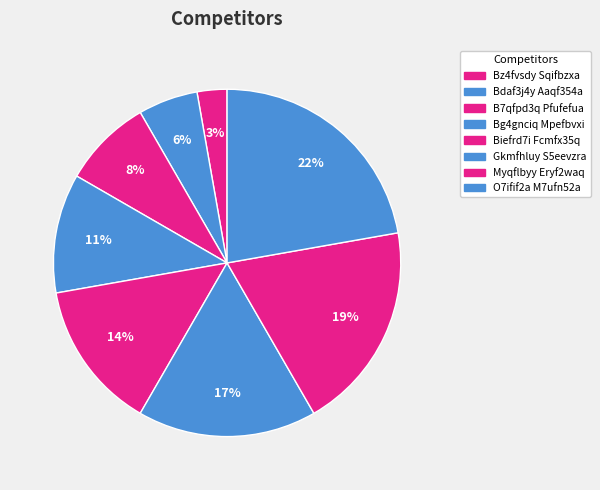

How many segments does this pie chart have?

8